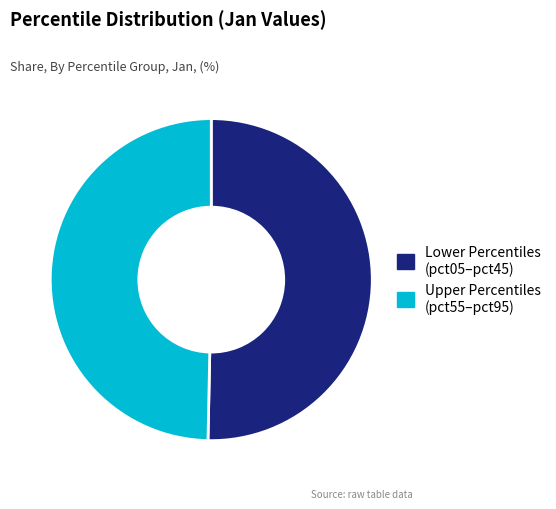

Does any single category account for the majority?

Yes